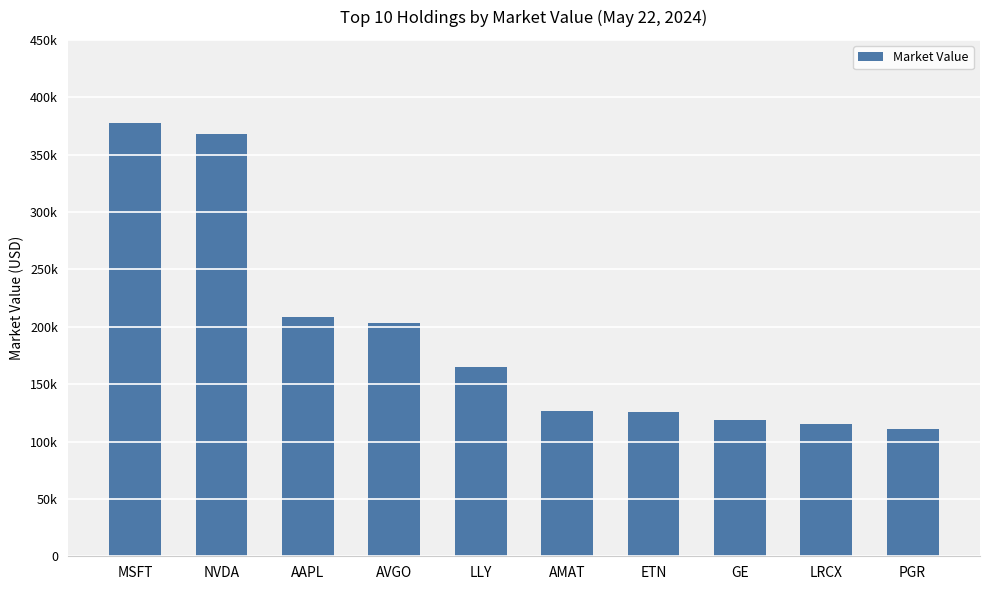

What is the difference between the maximum and minimum values?

266967.8